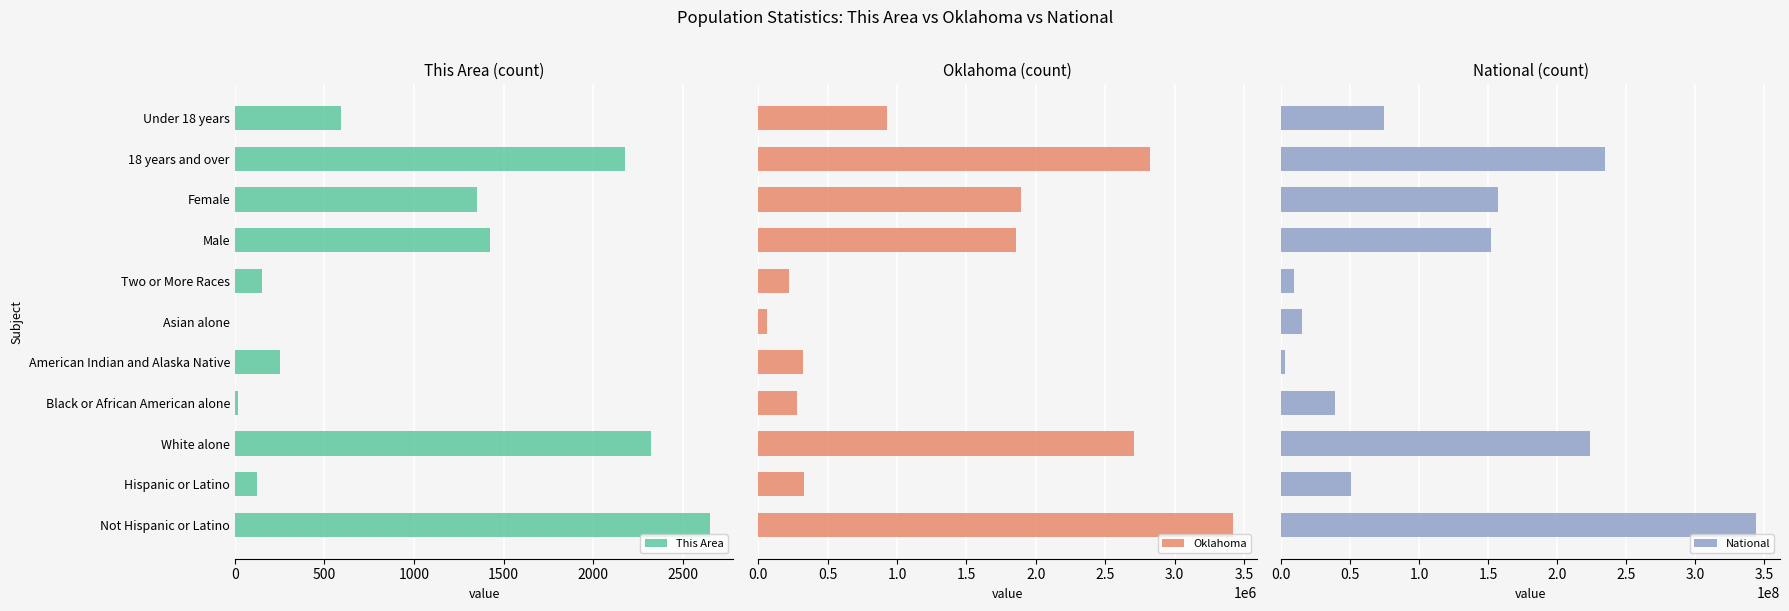

What is the difference between the maximum and minimum values in the Oklahoma series?

3354268